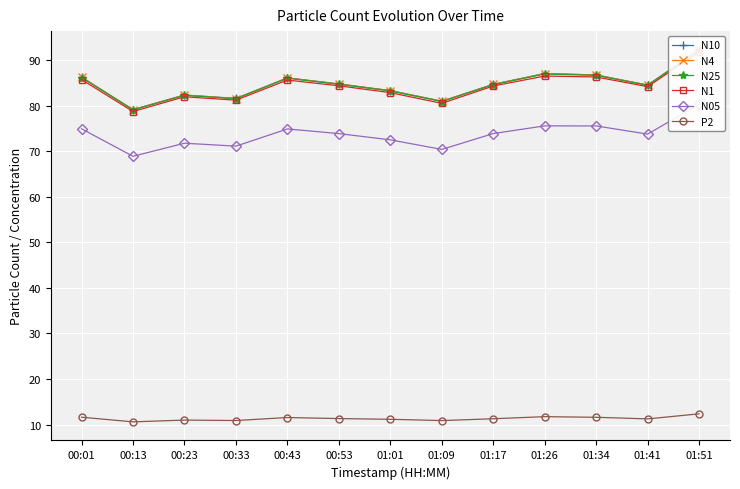

What are all the series names shown in the legend?

N10, N4, N25, N1, N05, P2